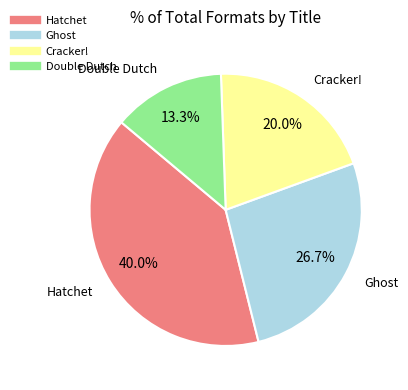

Which has a higher value, Double Dutch or Ghost?

Ghost